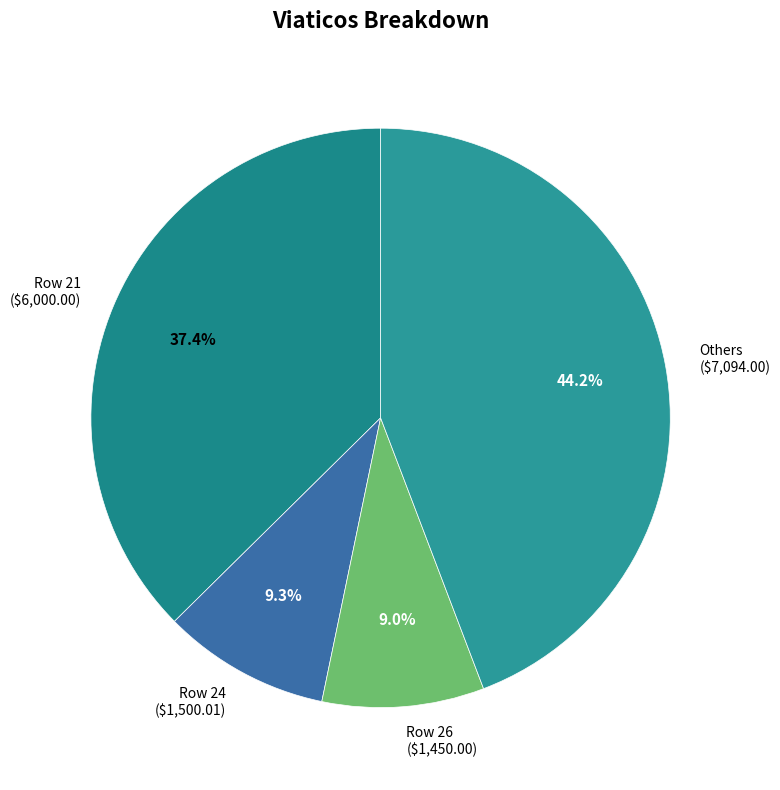

Is there any slice that represents more than half of the pie?

No